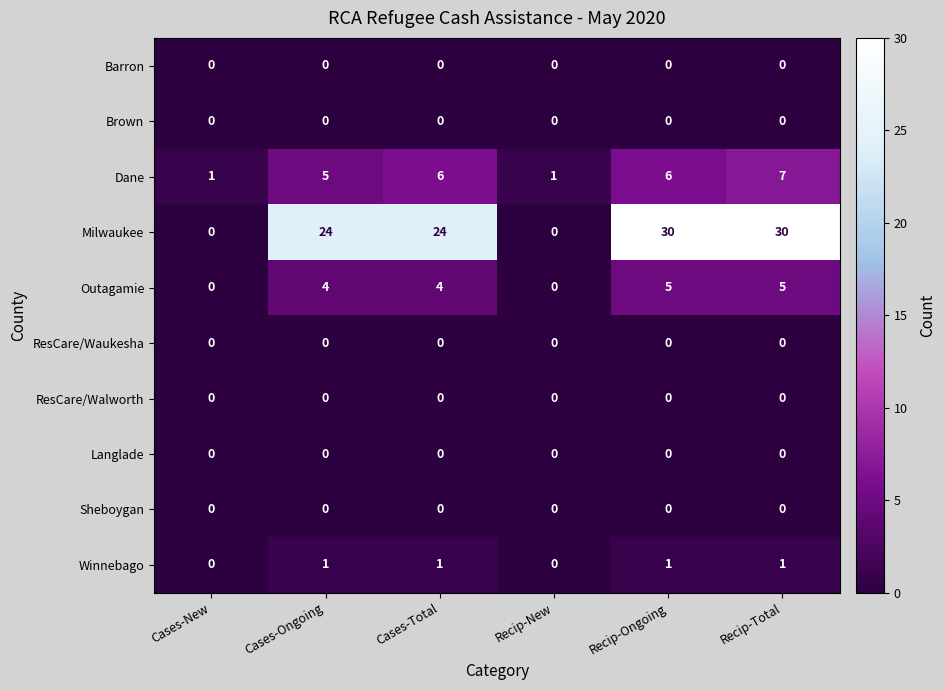

Between Cases-Total and Recip-Total, which series saw the biggest shift?

Milwaukee